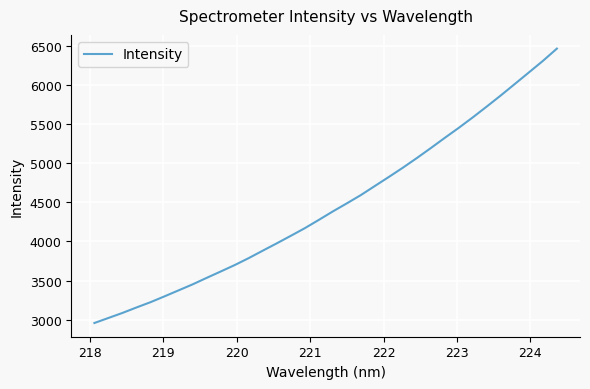

What is the difference between the maximum and minimum values?

3504.5